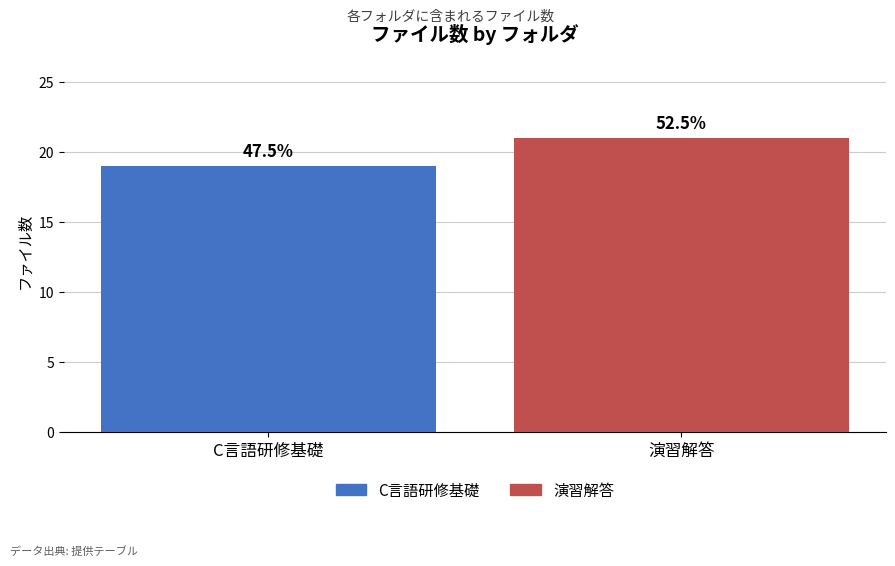

How many bars are there in total?

2